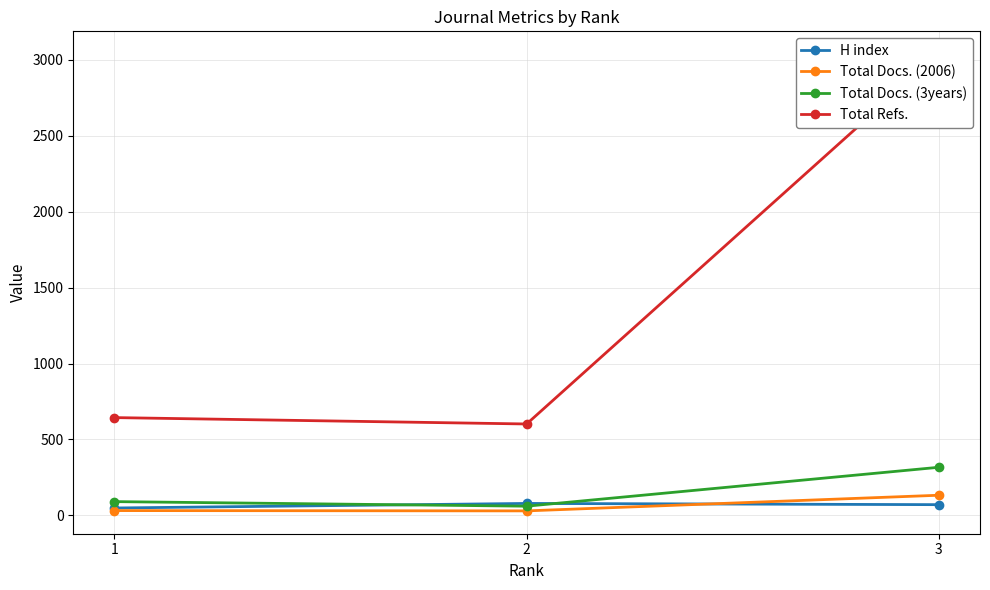

Which has a higher value, 3 or 2?

2